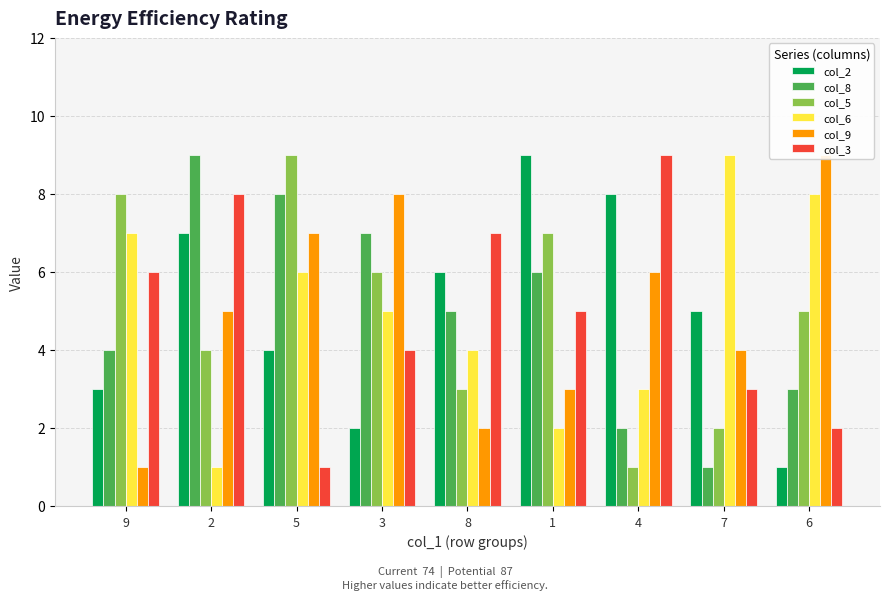

At which label is col_8 closest to 5?

8